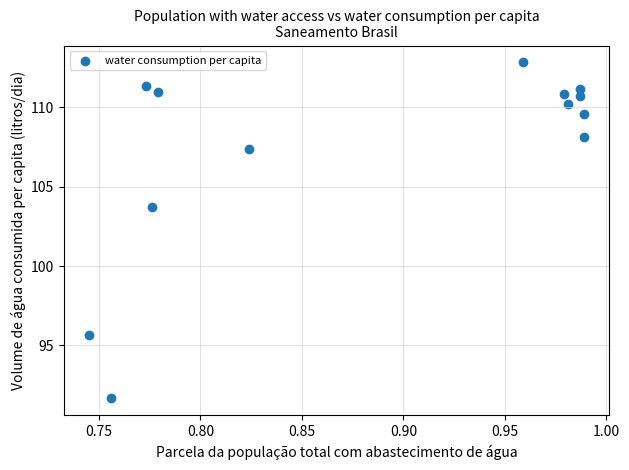

What Y value in the scatter plot is closest to 102?

103.7